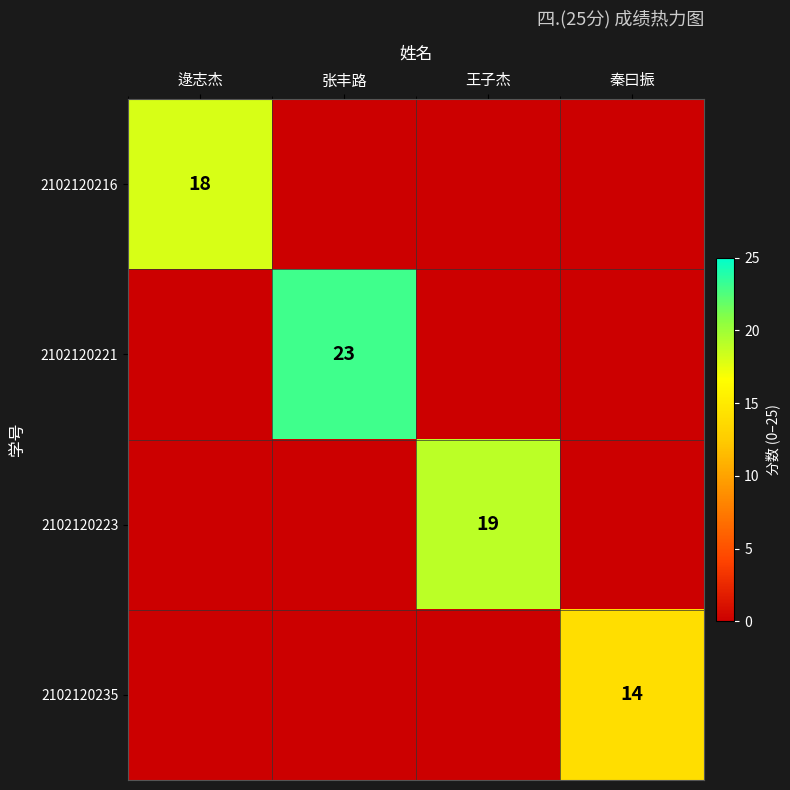

Is it true that 2102120235 equals 14 at 秦曰振?

True